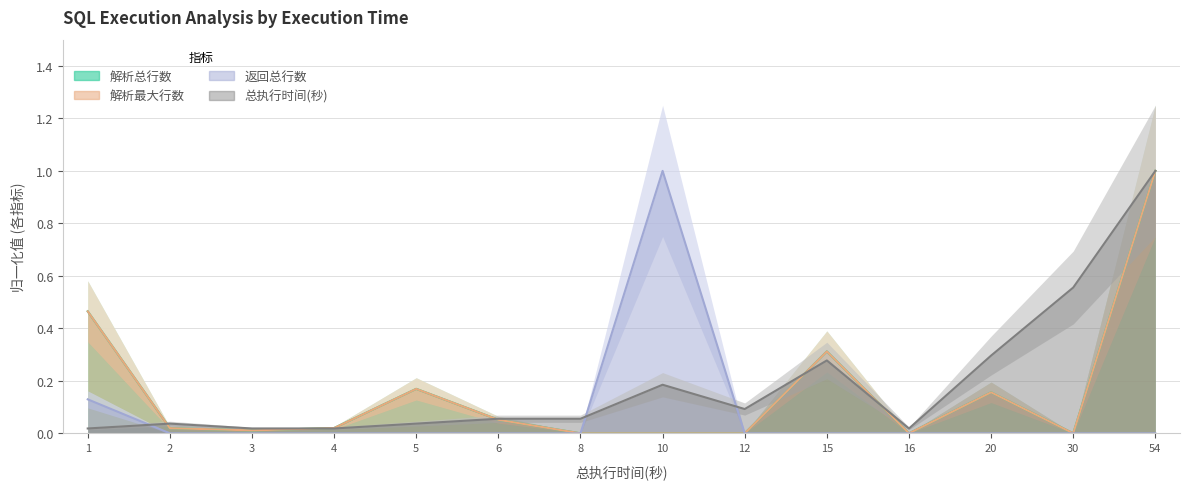

At how many categories does at least one series exceed 0?

14